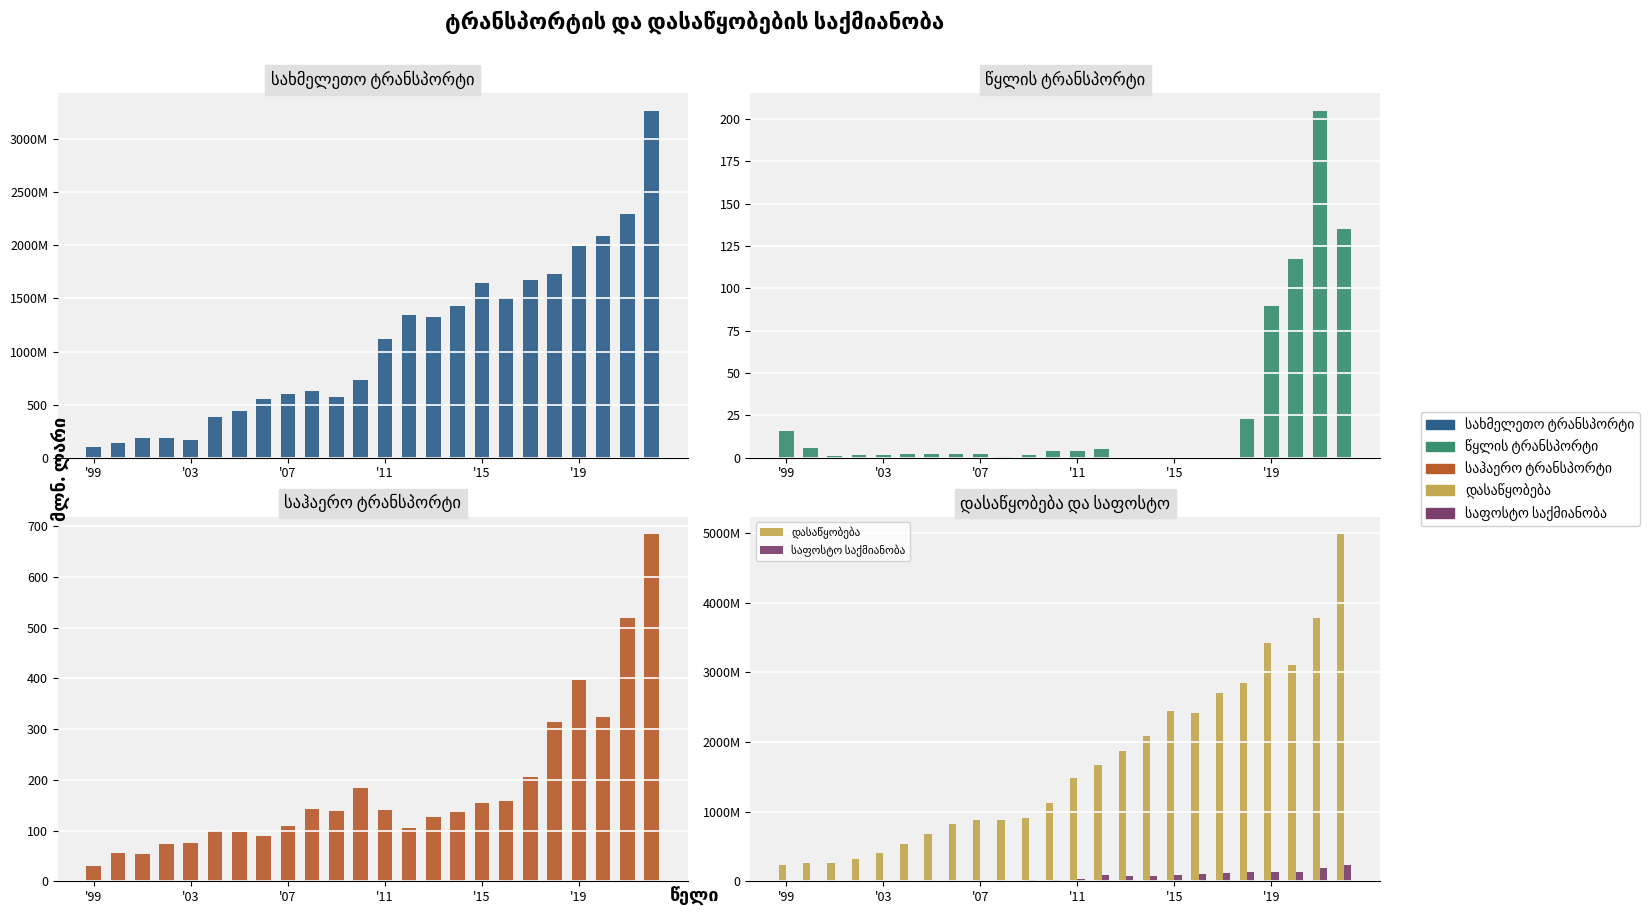

How many bars are there in total?

120